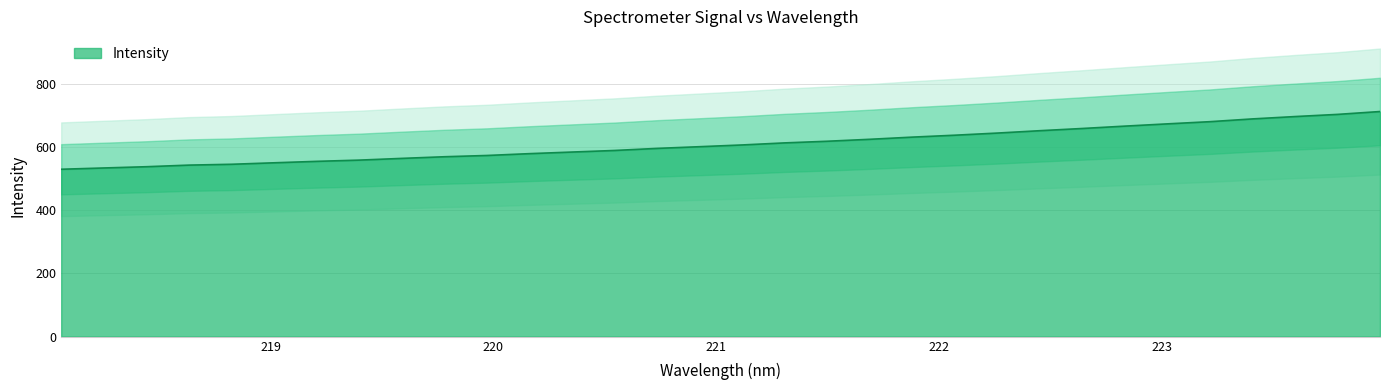

What position from the left is 221.4993?

19